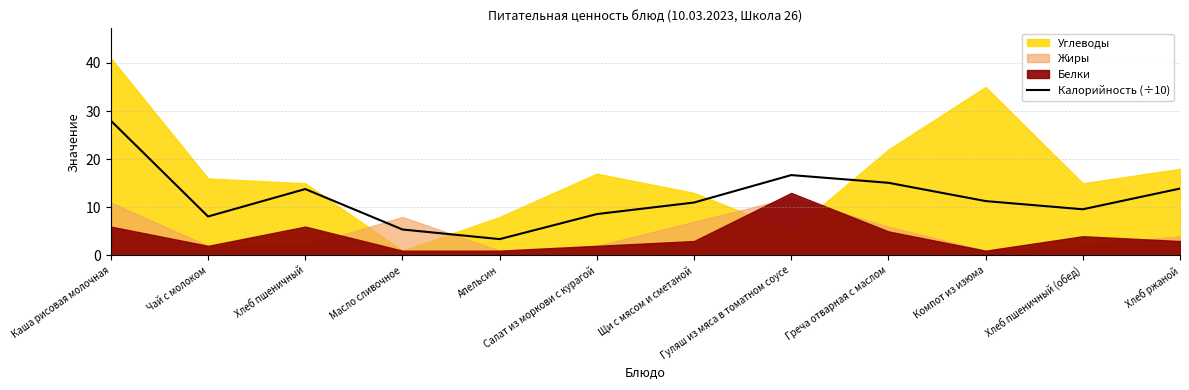

What position from the right is Хлеб пшеничный (обед)?

2